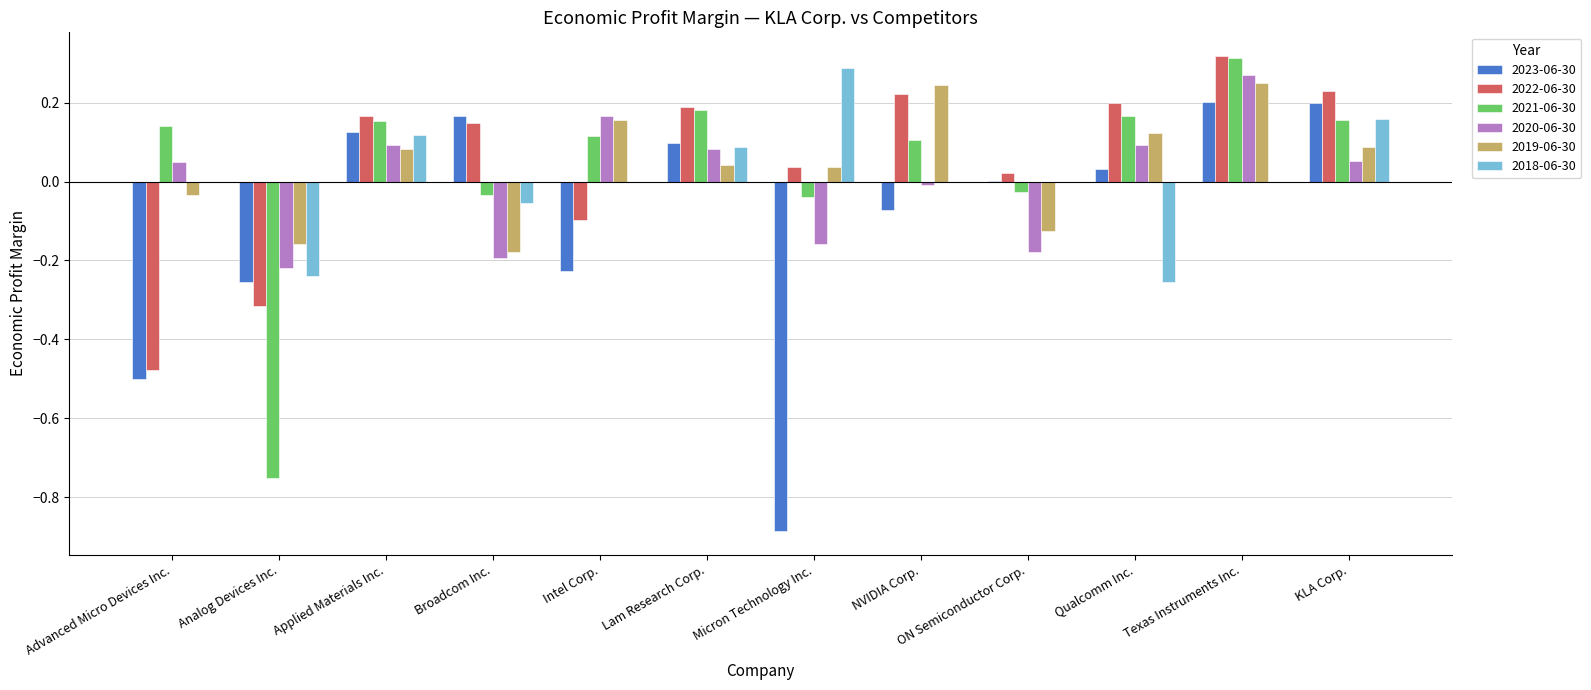

The value of 2019-06-30 at Advanced Micro Devices Inc. is -0.0. True or false?

True